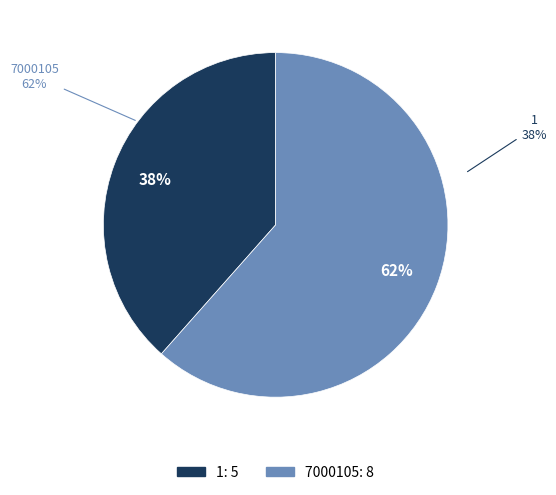

True or false: 7000105 accounts for 56% of the total.

False